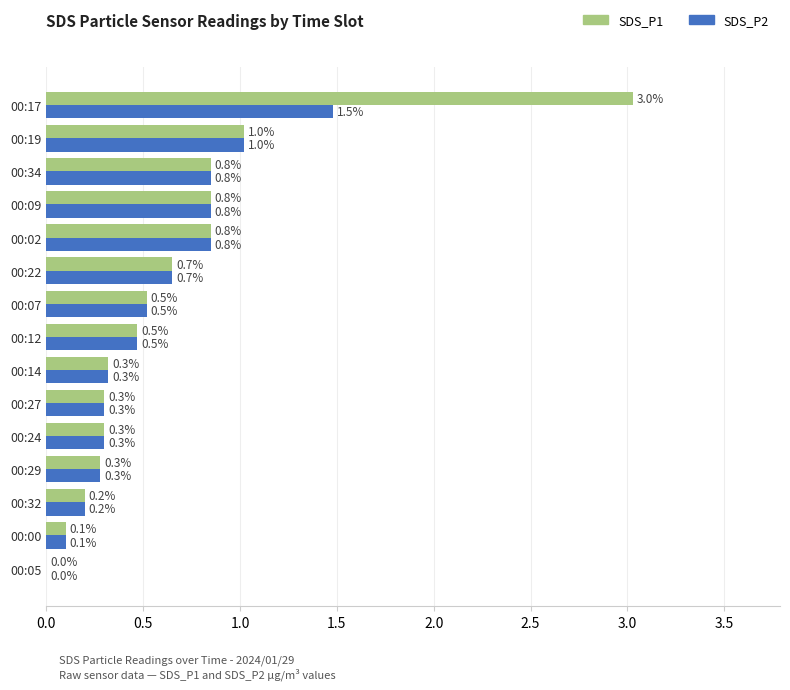

What is the sum of the SDS_P1 values at 00:22 and 00:32?

0.9